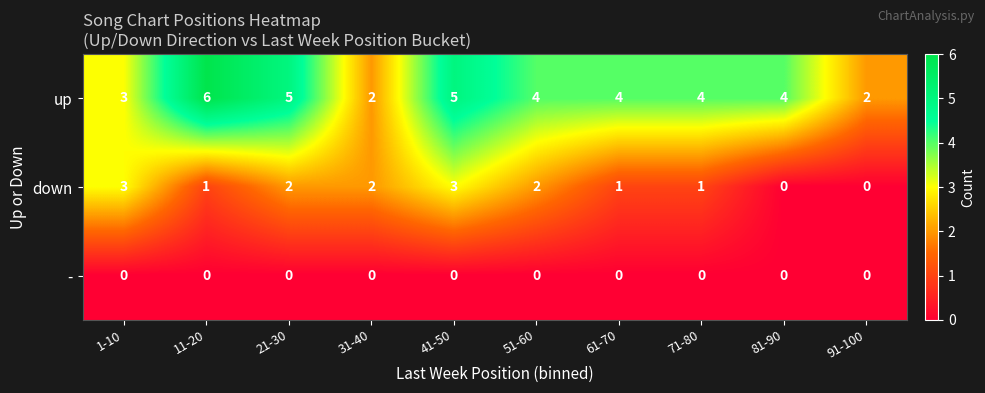

Rank the series by their average value, from lowest to highest.

-, down, up